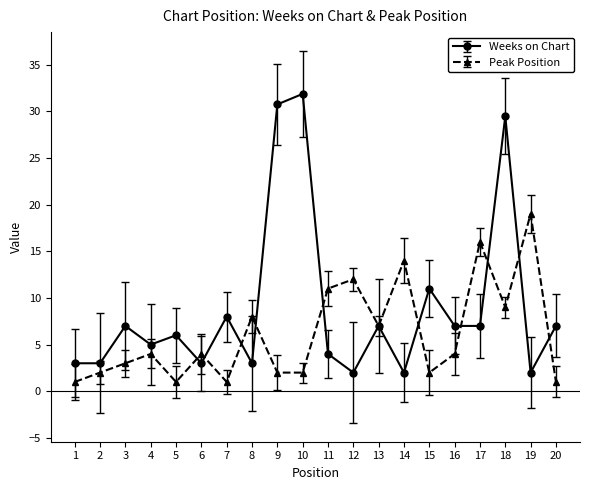

Rank the series by their maximum value, from highest to lowest.

Weeks on Chart, Peak Position